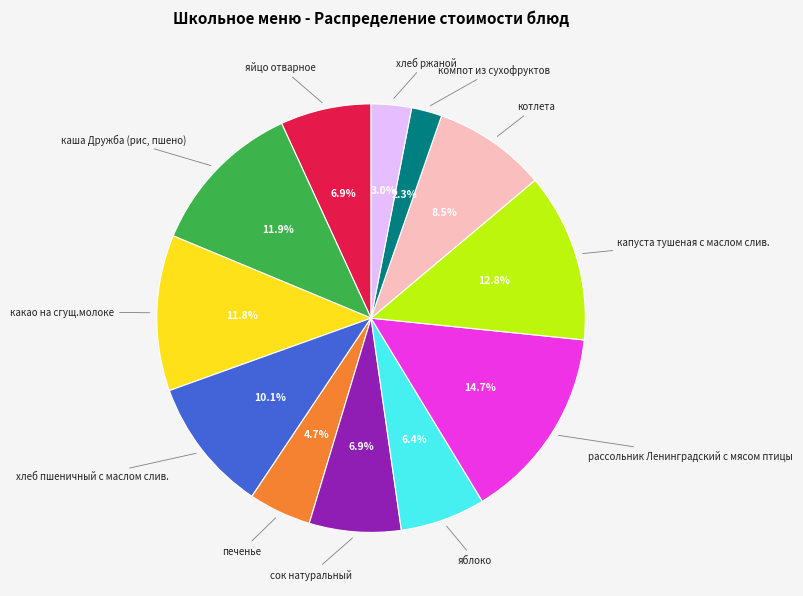

Does any single category account for the majority?

No